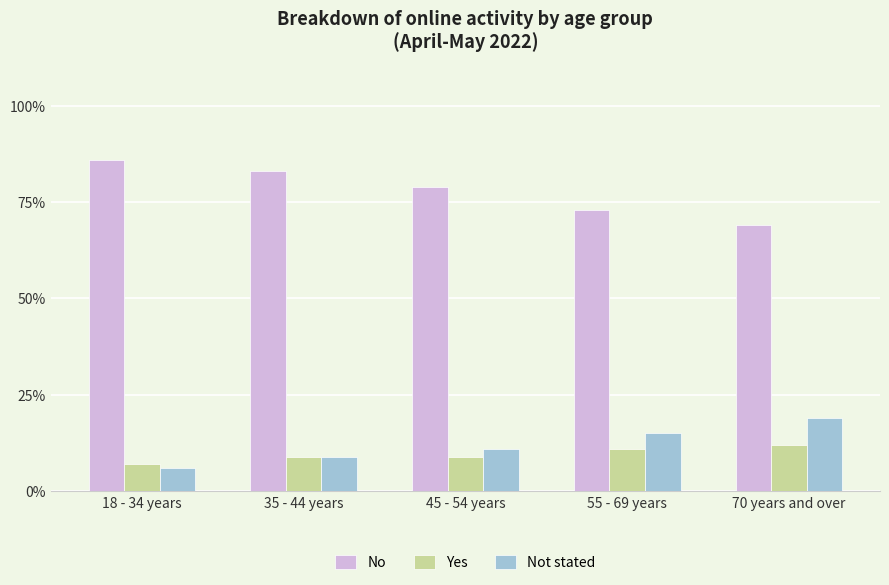

At how many categories does at least one series exceed 50?

5